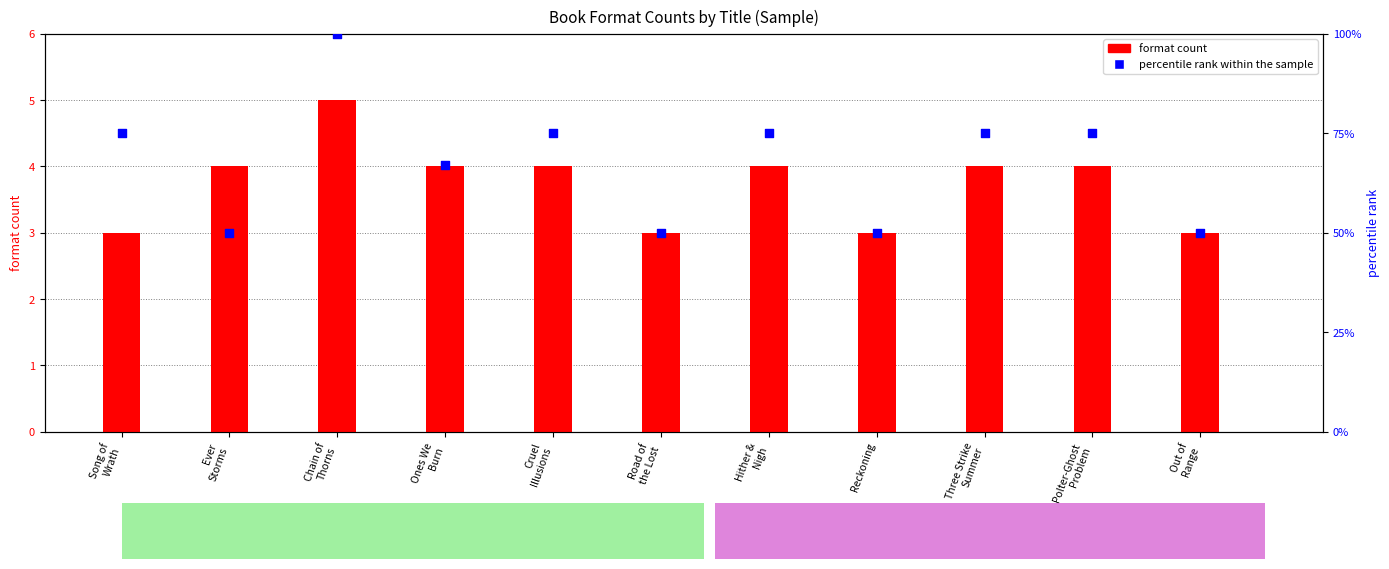

Which series reaches the minimum Y coordinate?

format count